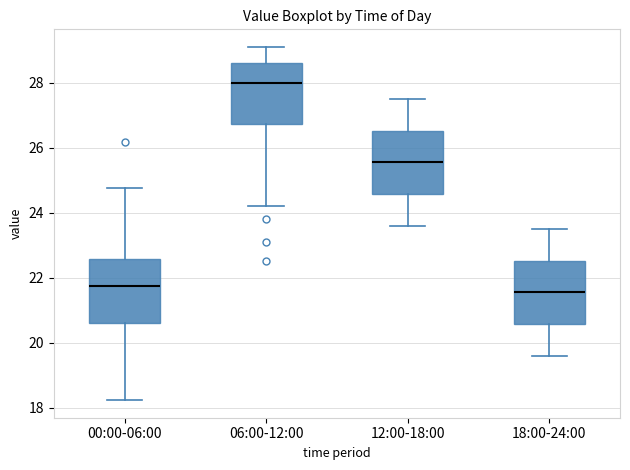

Where does the lower whisker of the box for 06:00-12:00 end on the y-axis? The values are not printed on the chart, so give them approximately, as read against the axis.

24.2